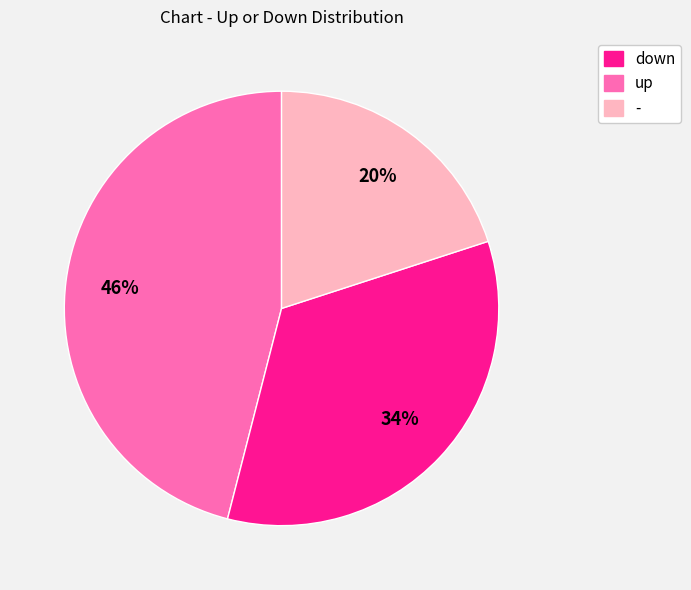

To the nearest percent, what portion does - represent?

20%